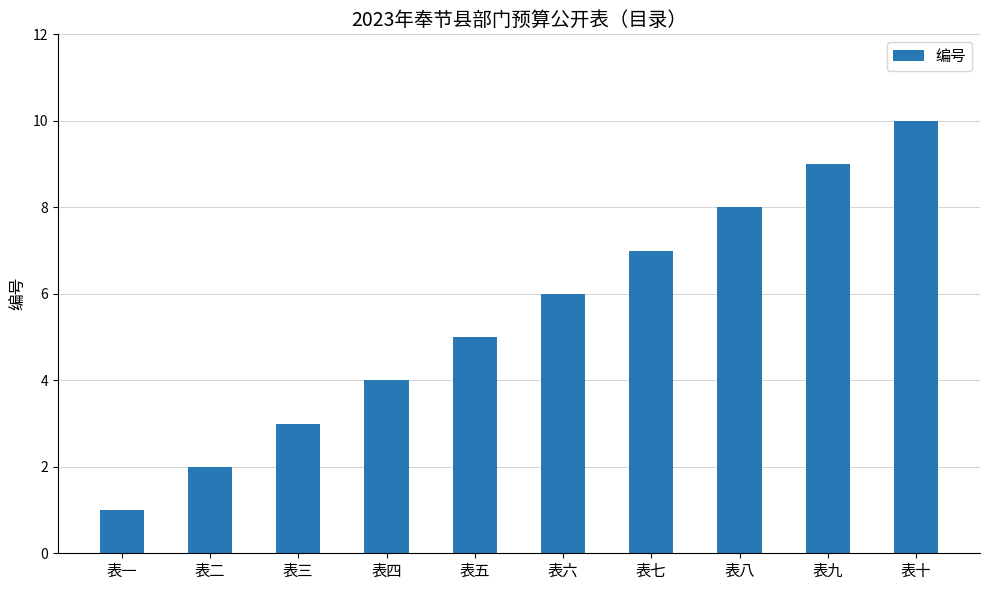

What is the smallest value displayed?

1